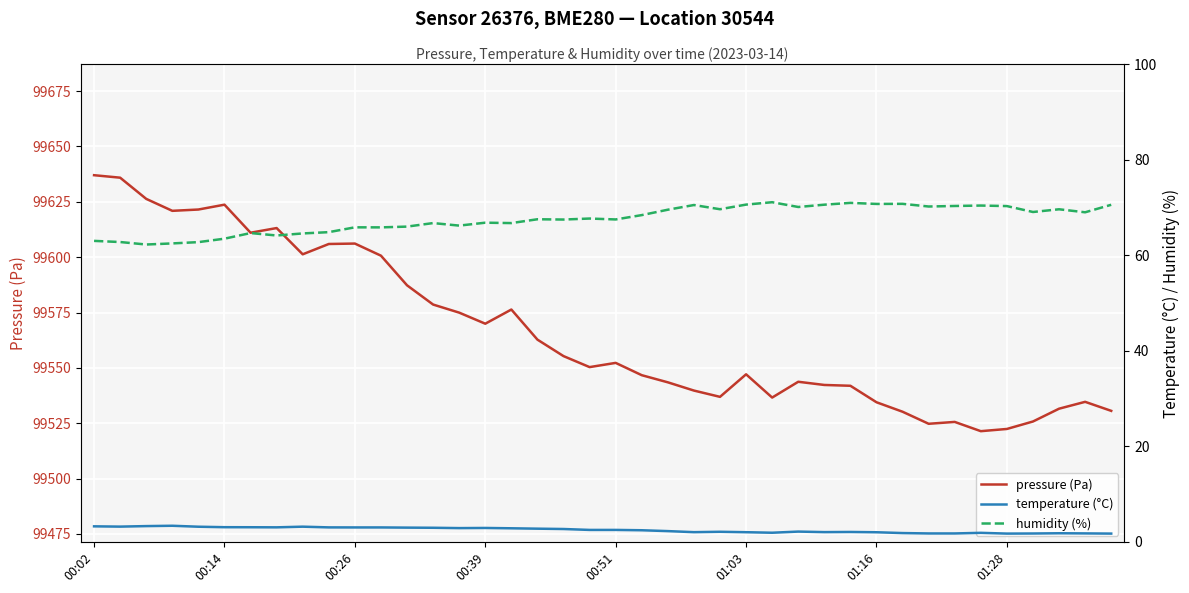

True or false: temperature (°C) and pressure (Pa) cross at least once.

False